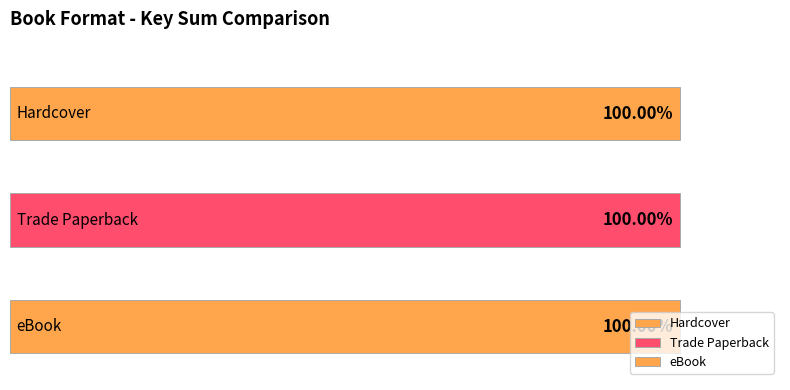

At Amy Missing Puppy, list the series in order from largest to smallest.

Hardcover, Trade Paperback, eBook